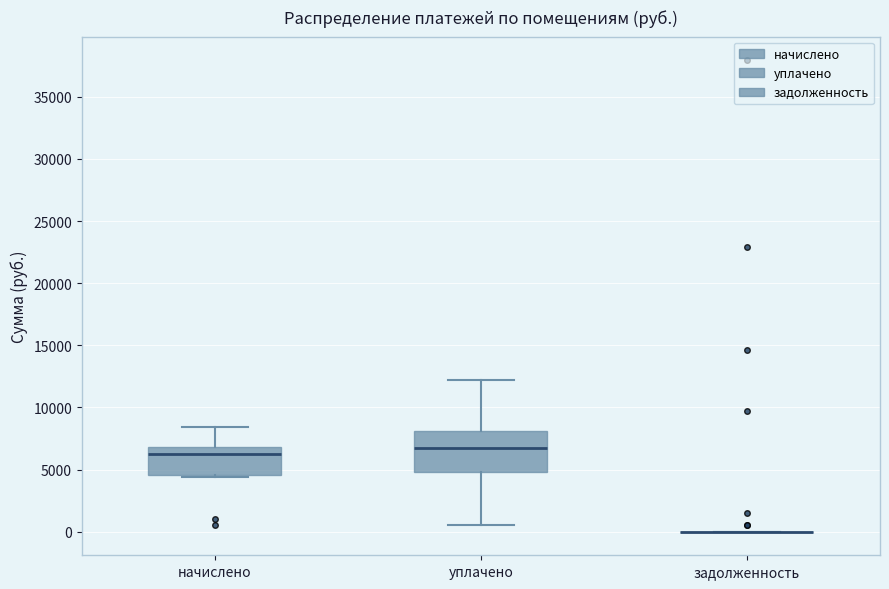

Reading left to right, transcribe this box plot: for each box, give where its median line is, the range the box spans, and where its two whiskers end, as read against the y-axis. The values are not printed on the chart, so give them approximately, as read against the axis.

начислено: median 6500, box 4500 to 7000, whiskers 4500 to 8500
уплачено: median 6500, box 5000 to 8000, whiskers 500 to 12000
задолженность: box collapsed to a line at 0, whiskers 0 to 0